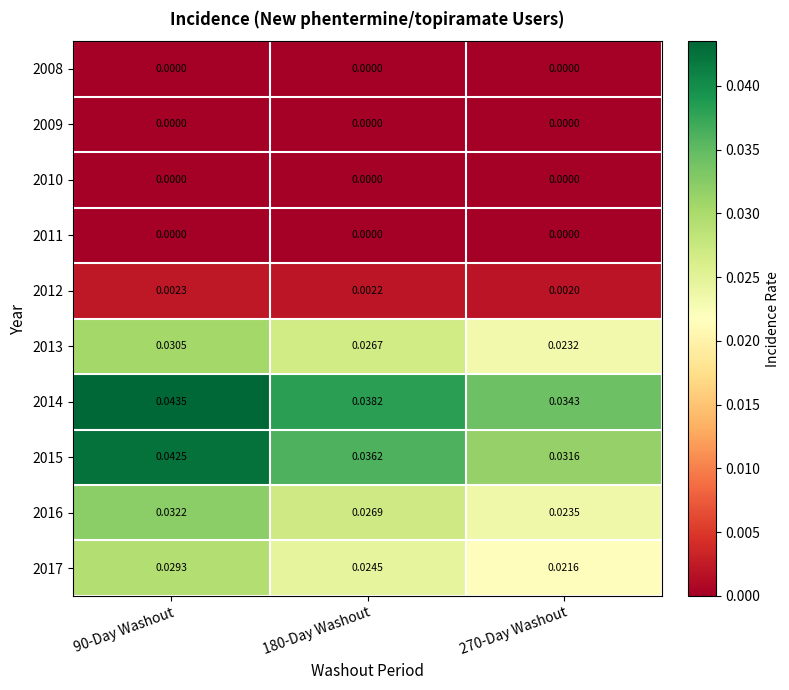

Is the value of 2012 at 90-Day Washout greater than the value of 2017 at 180-Day Washout?

No